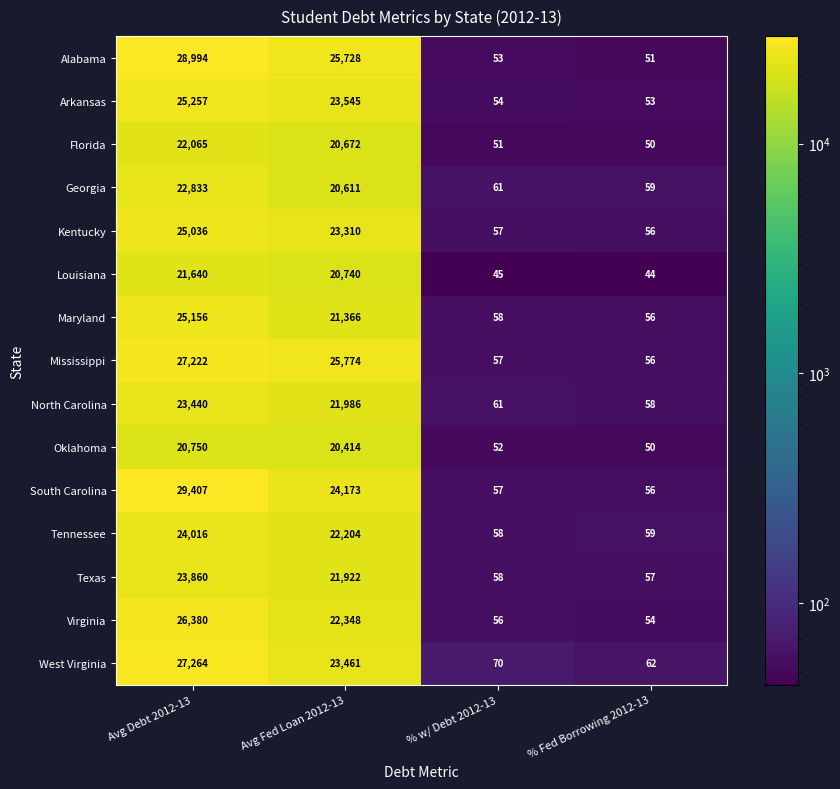

Which series has the largest range (max minus min)?

South Carolina